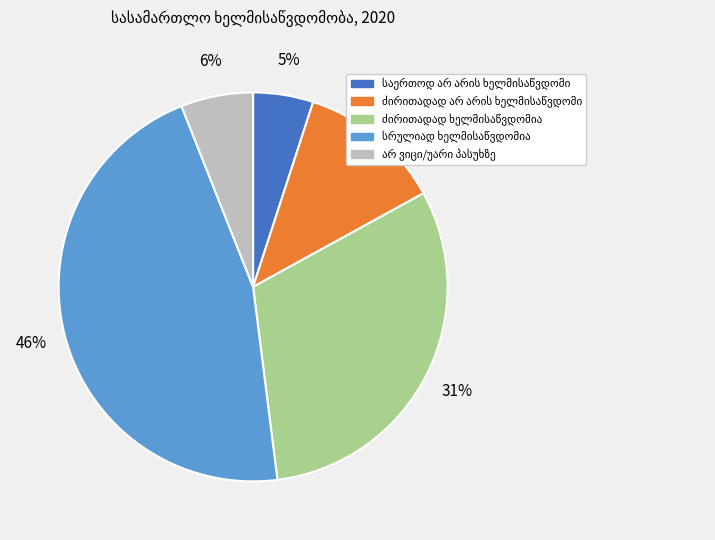

To the nearest percent, what is the difference between the largest and smallest slice percentages?

41%